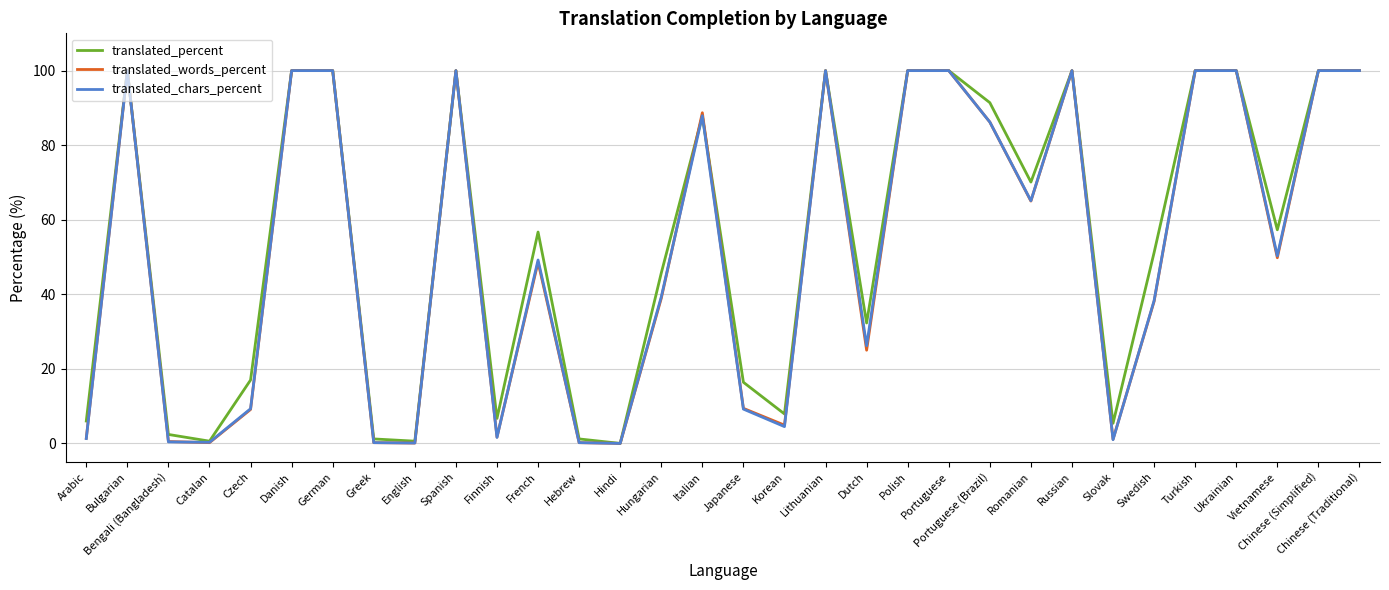

Which series has the largest total across all categories?

translated_percent